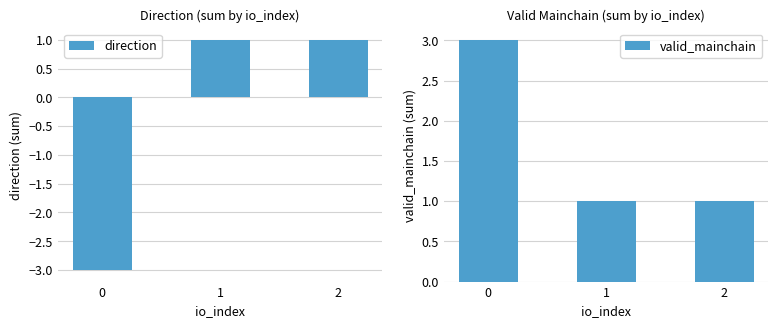

Between 0 and 2, which is larger?

2